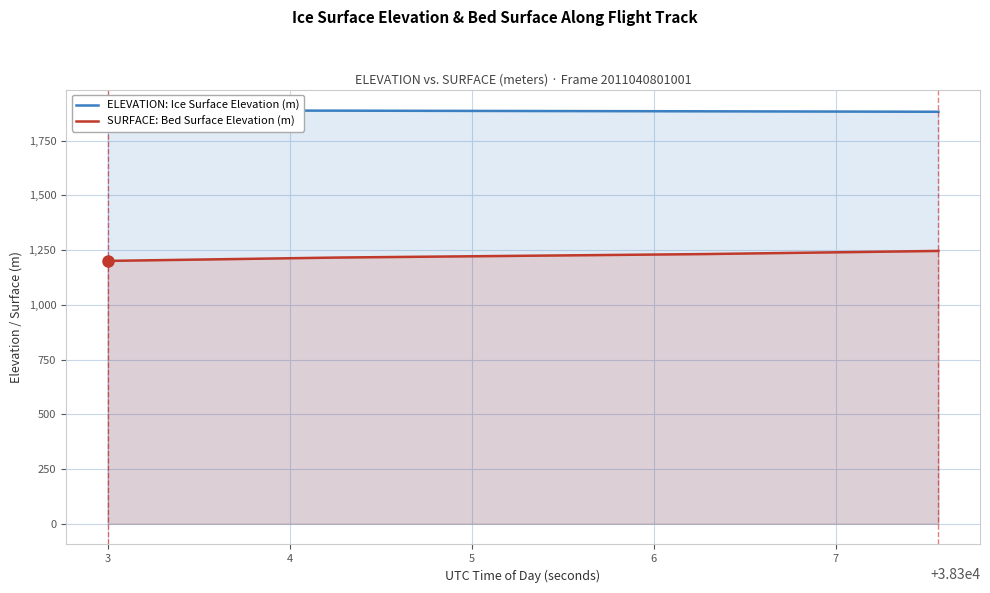

What is the highest value of the SURFACE: Bed Surface Elevation (m) series?

1246.4